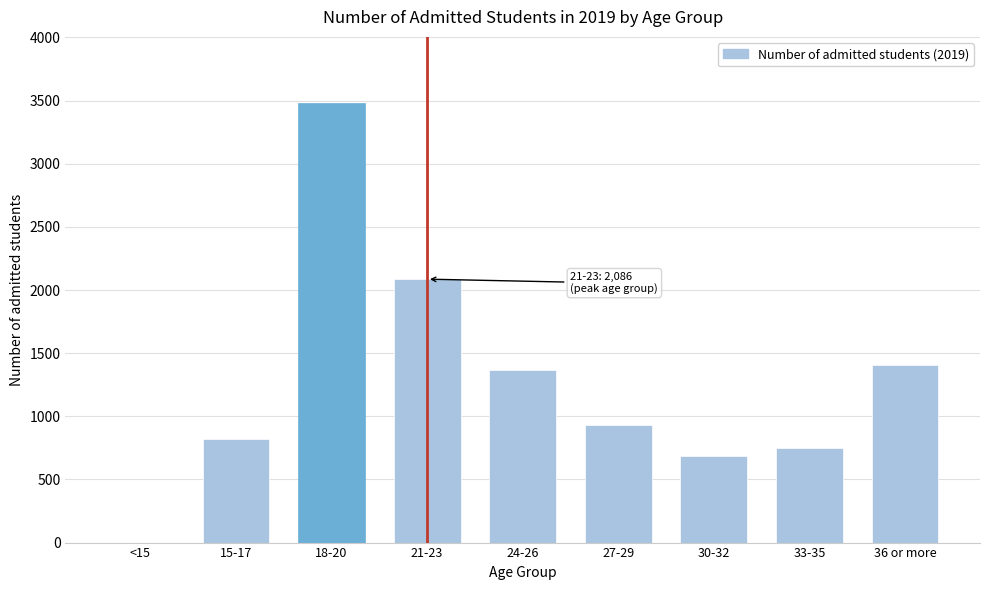

Reading left to right, list all the values displayed in this chart.

<15=0	15-17=822	18-20=3482	21-23=2086	24-26=1367	27-29=931	30-32=686	33-35=750	36 or more=1405